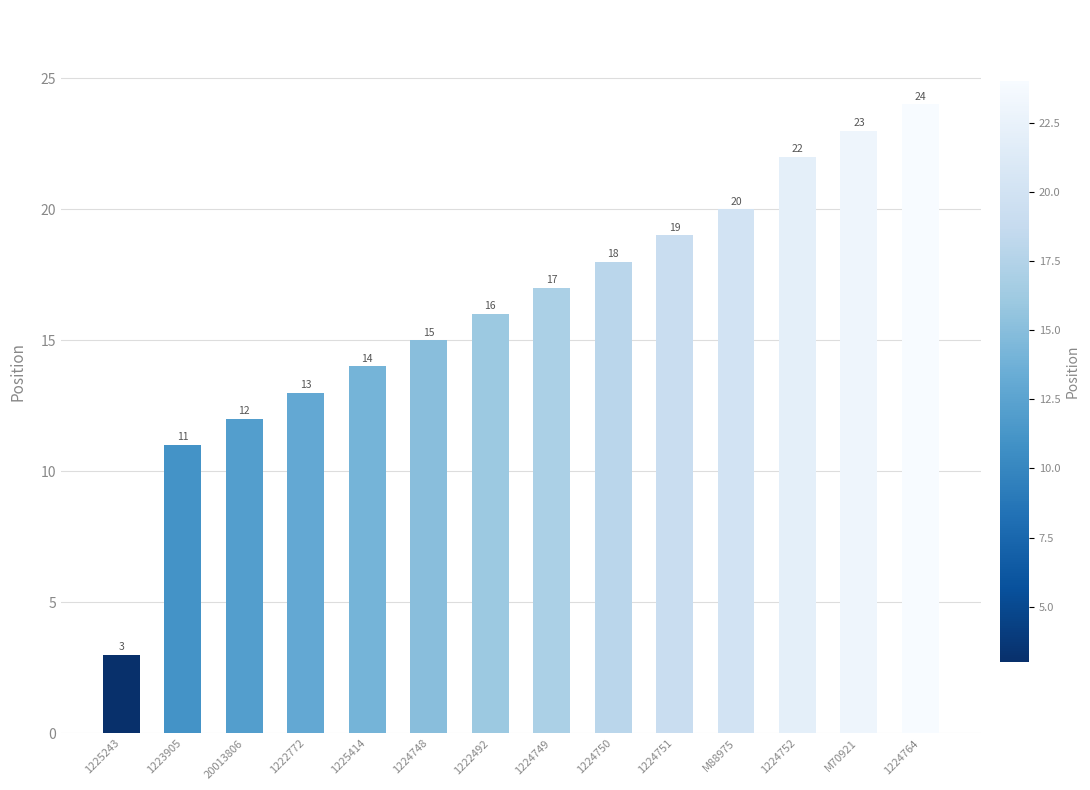

Reading left to right, list all the values displayed in this chart.

1225243=3	1223905=11	20013806=12	1222772=13	1225414=14	1224748=15	1222492=16	1224749=17	1224750=18	1224751=19	M88975=20	1224752=22	M70921=23	1224764=24